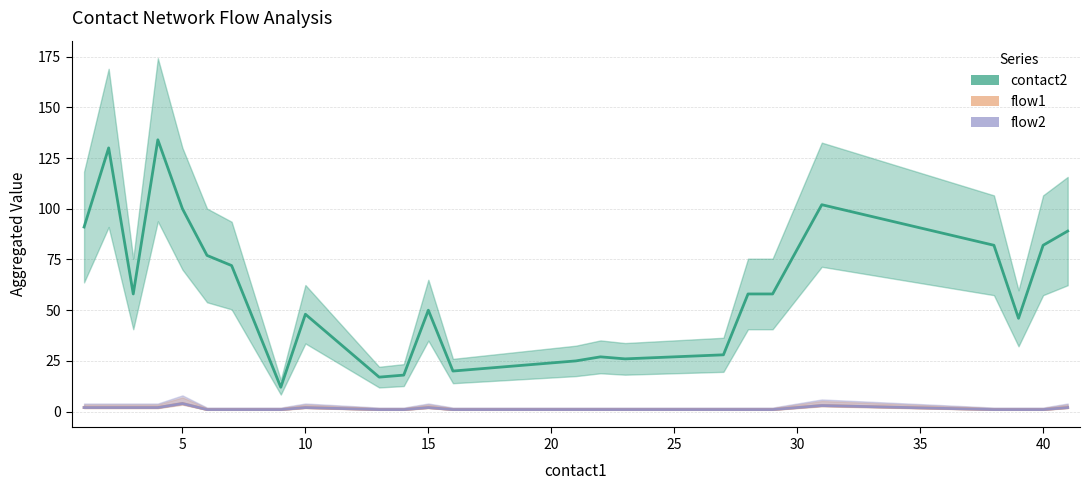

True or false: contact2 and flow1 intersect in this chart.

False